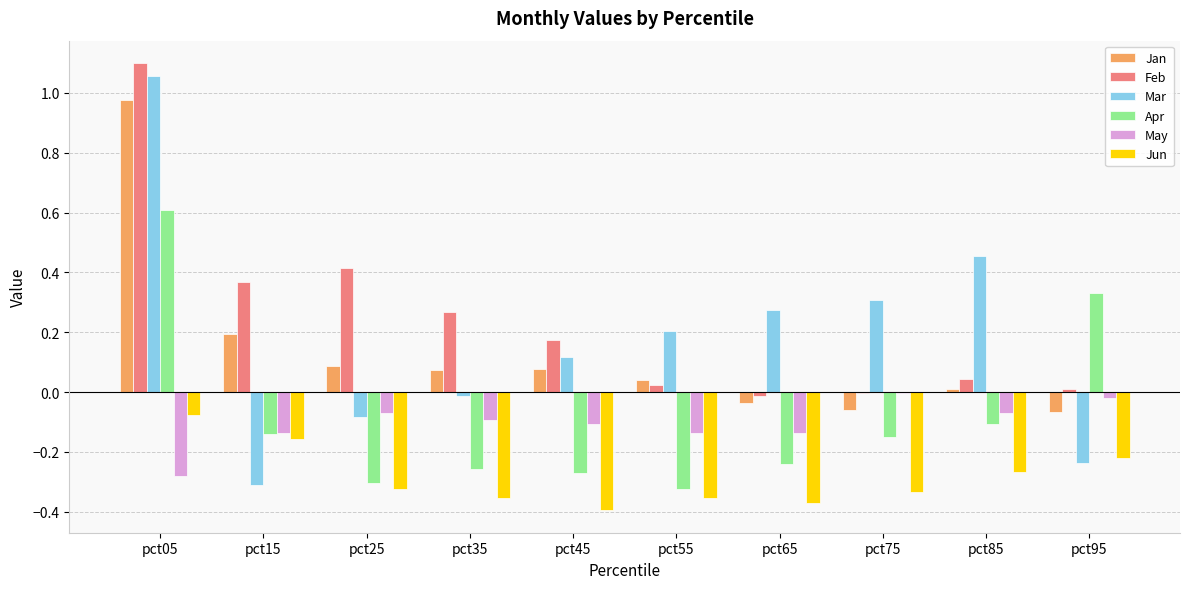

Is the value of Jun at pct95 greater than the value of May at pct05?

Yes